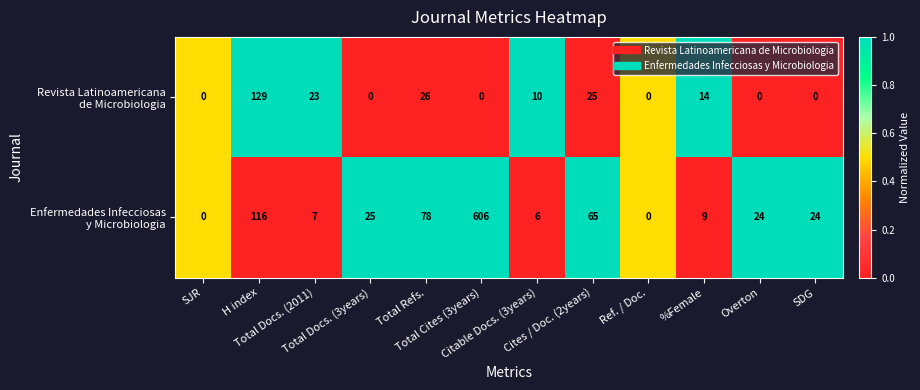

What is the maximum value shown in the chart?

606